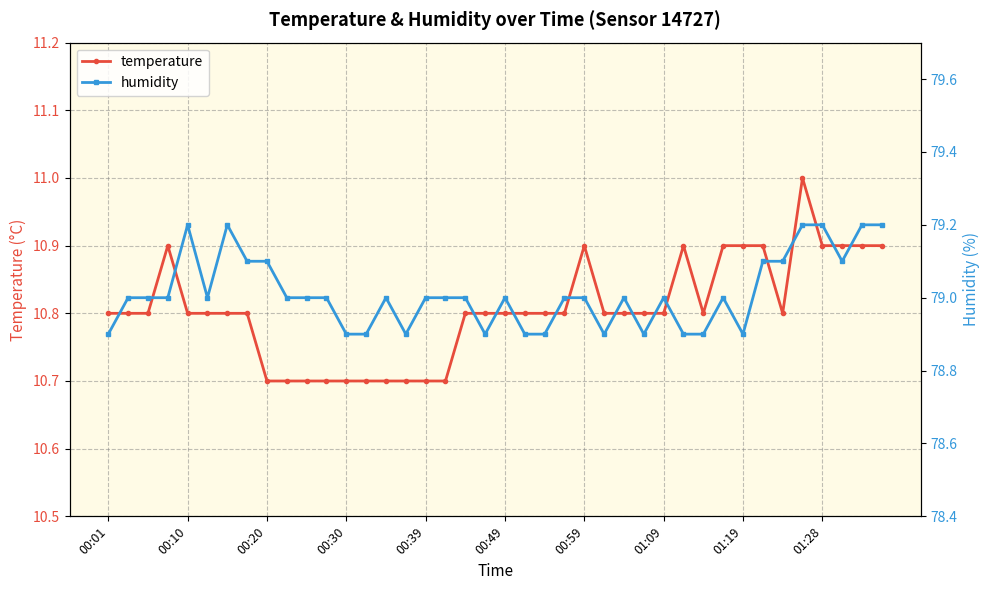

What is the average value of the humidity series?

79.0